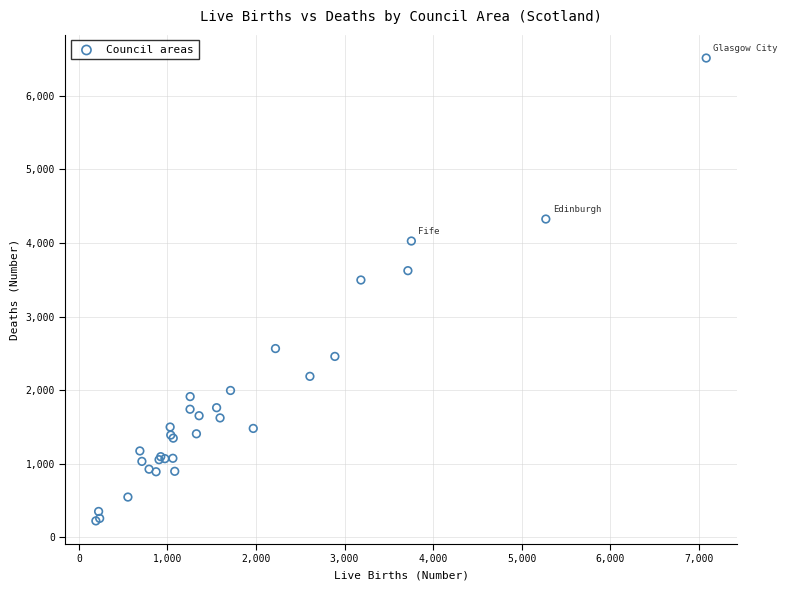

What Y value in the scatter plot is closest to 3368?

3497